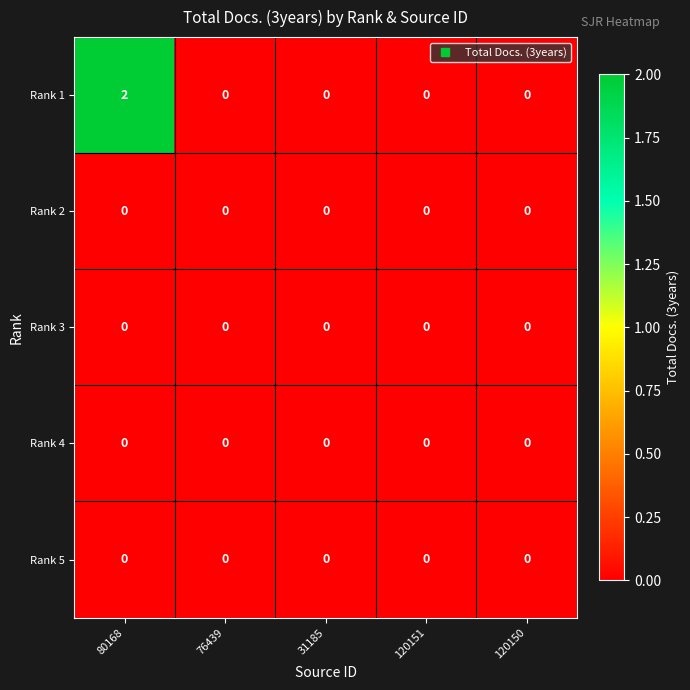

At which category does the chart reach its peak across all series?

80168